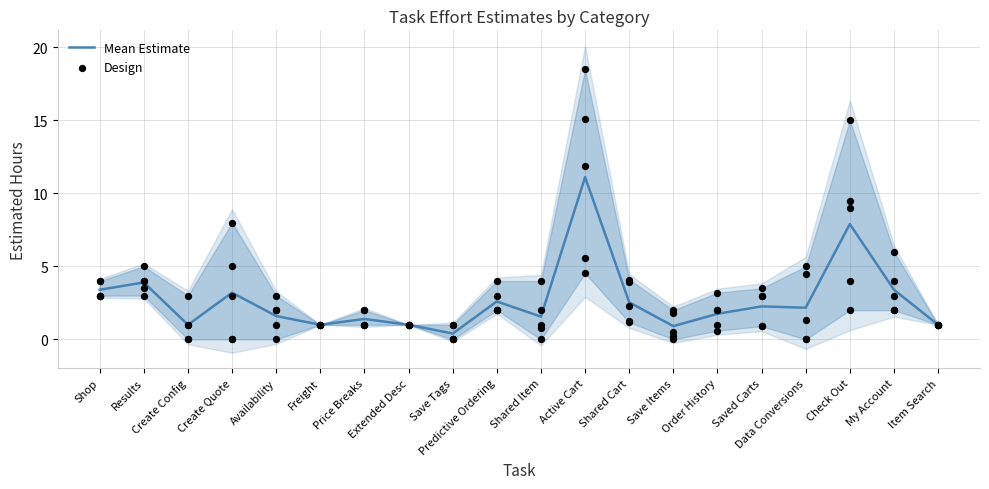

Is the value of Design at Save Items greater than the value of Mean Estimate at Freight?

No